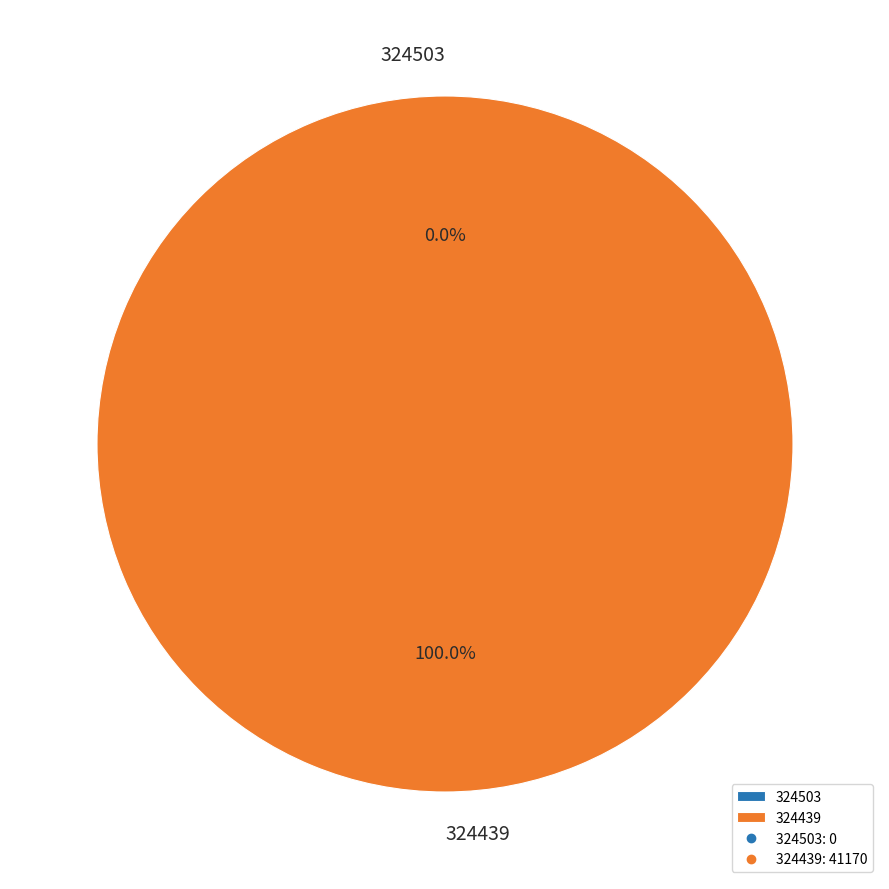

Is there a majority slice in this chart?

Yes